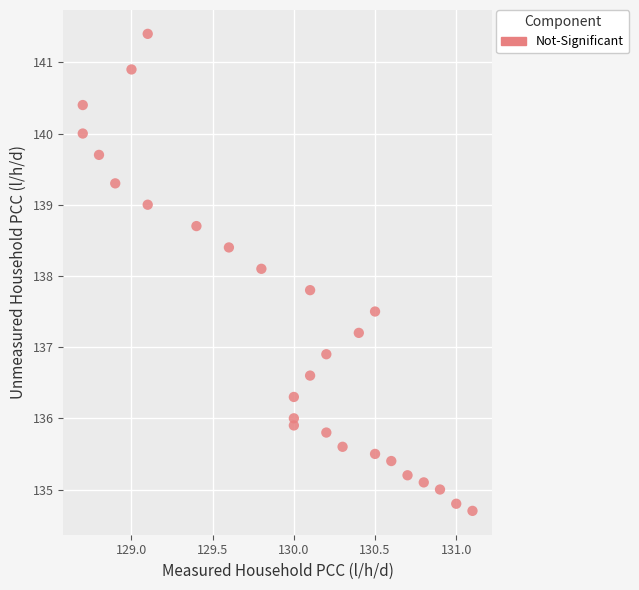

What is the range of Y values (max minus min)?

6.7